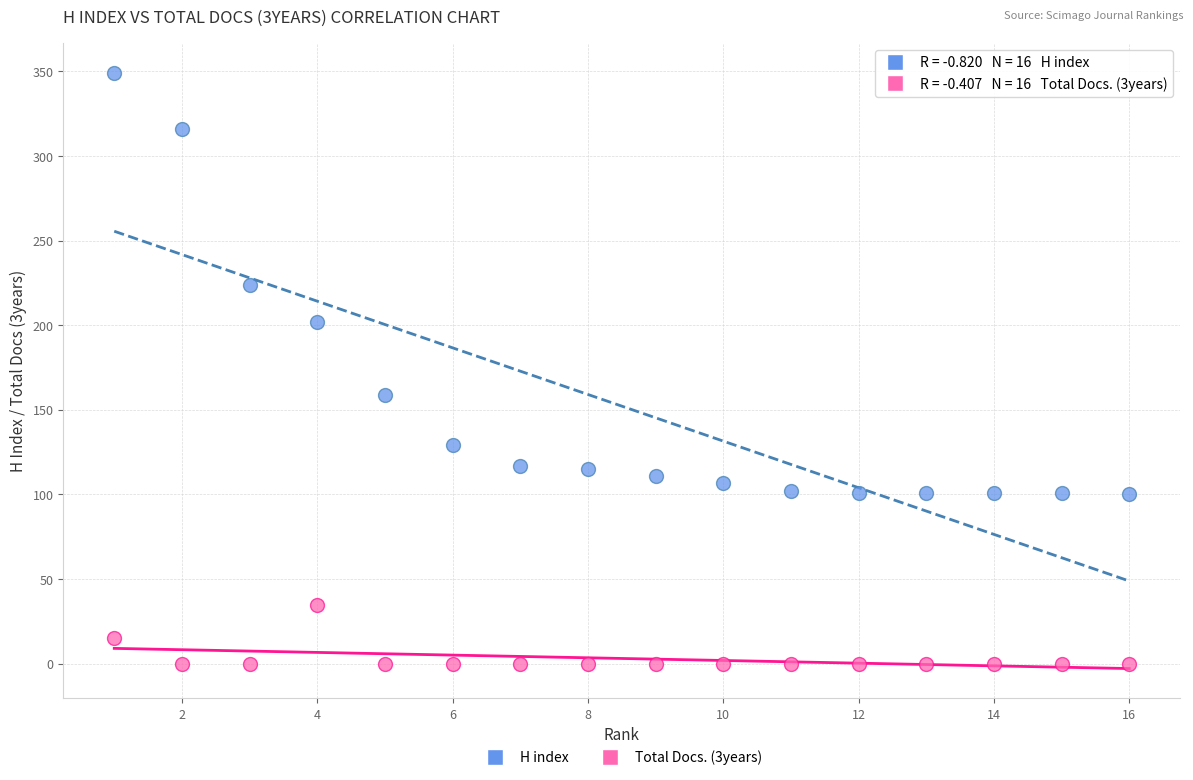

Which series contains the highest Y value?

H index